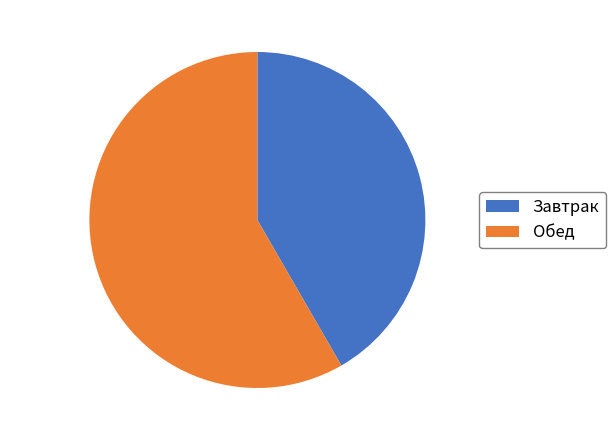

To the nearest percent, what is the difference between the Обед and Завтрак slice percentages?

17%